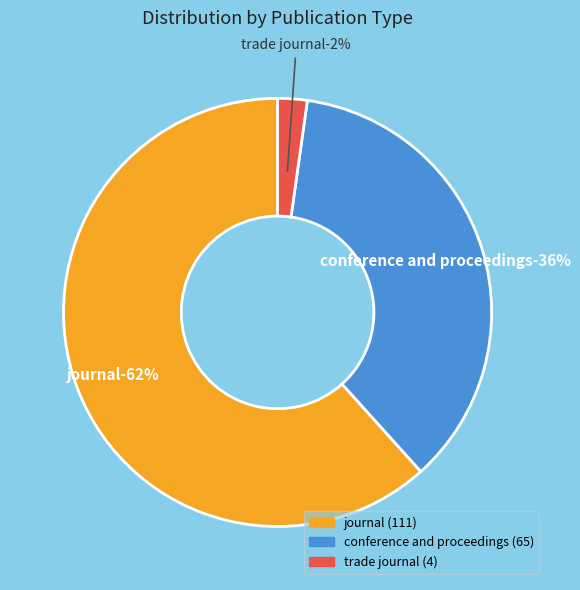

Approximately how many times larger is the value at journal compared to trade journal?

27.8